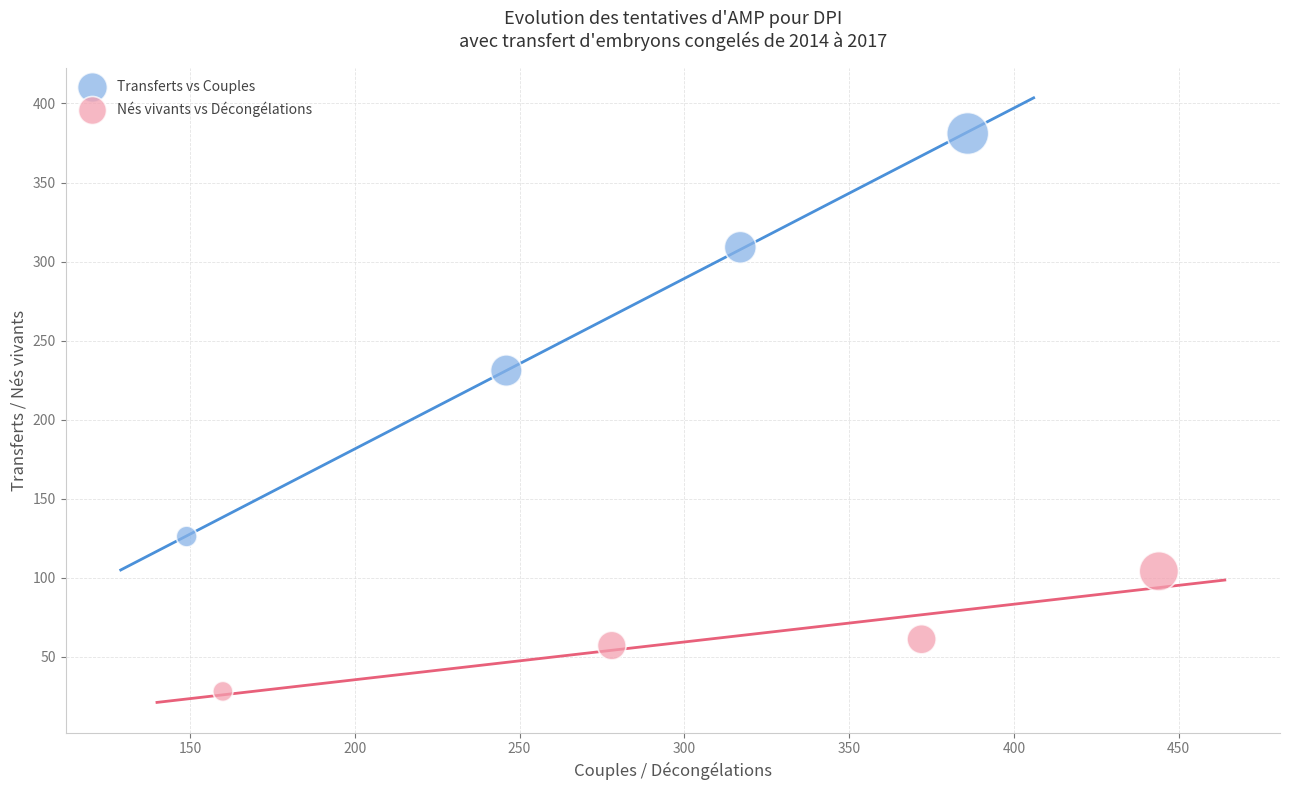

Which series reaches the maximum Y coordinate?

Transferts vs Couples